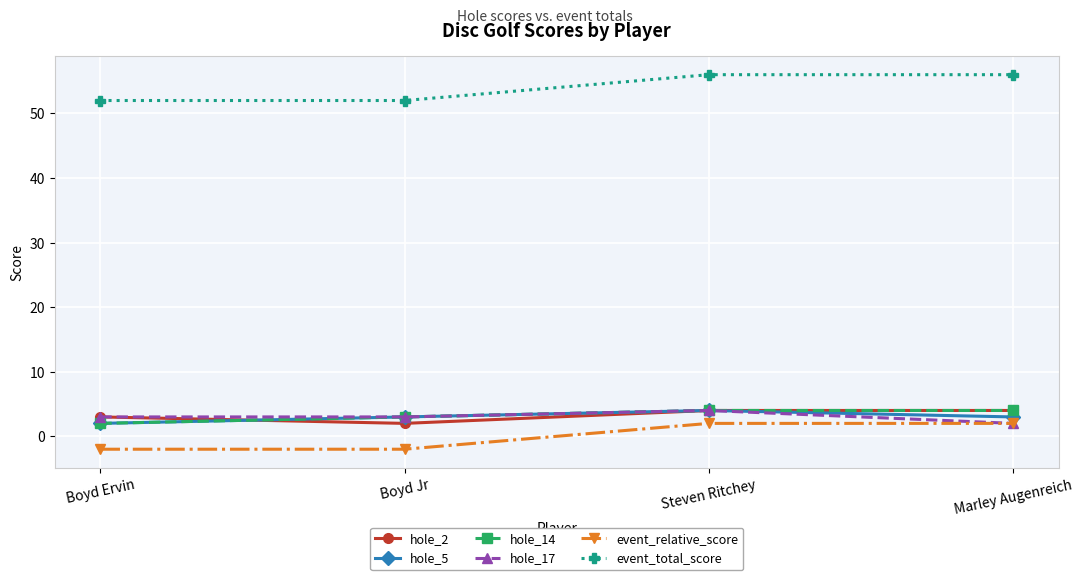

Is the value of hole_14 at Marley Augenreich greater than the value of hole_2 at Boyd Jr?

Yes